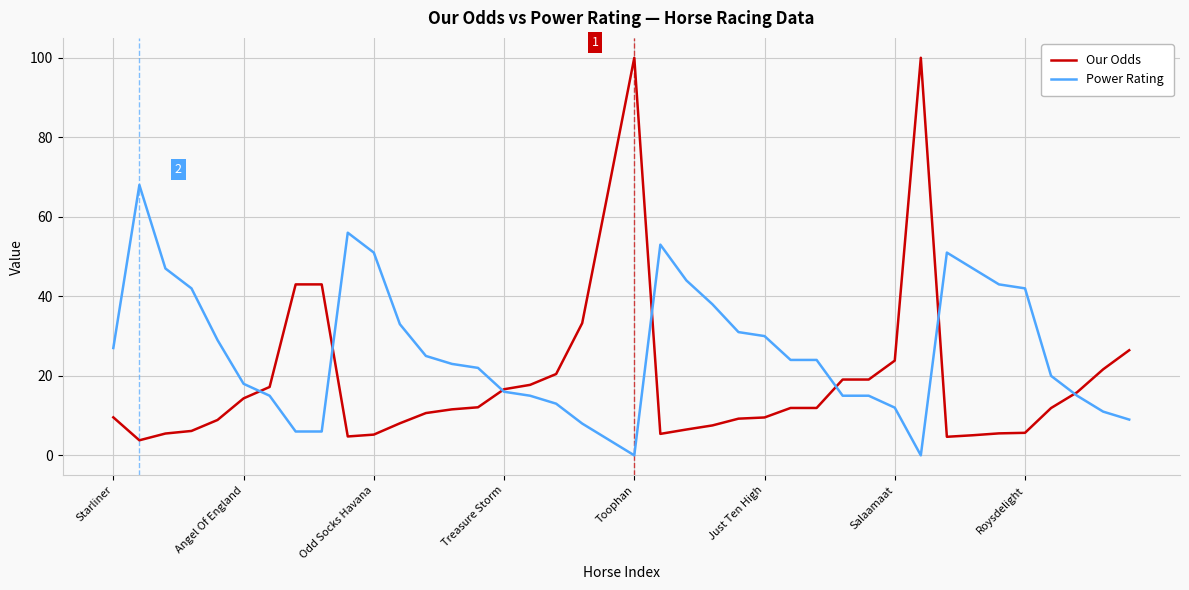

What is the greatest value displayed?

100.0